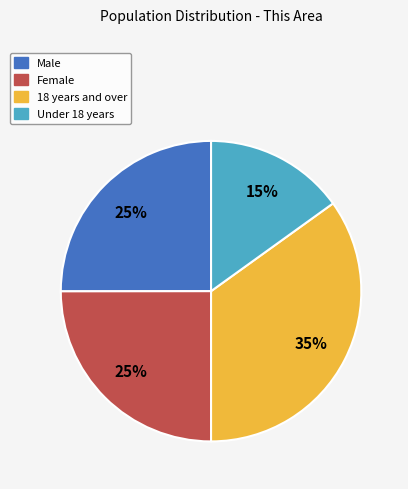

Does any single category account for the majority?

No